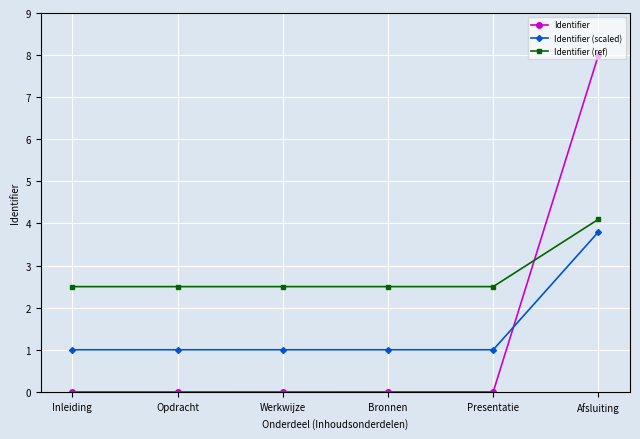

What is the minimum value for Identifier (ref)?

2.5